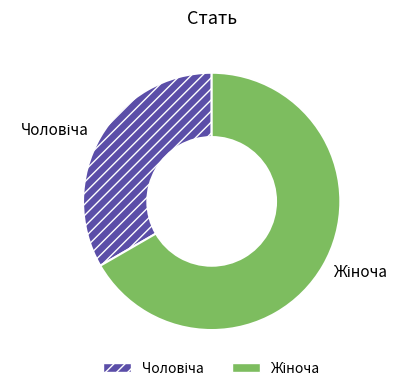

Is there any slice that represents more than half of the pie?

Yes